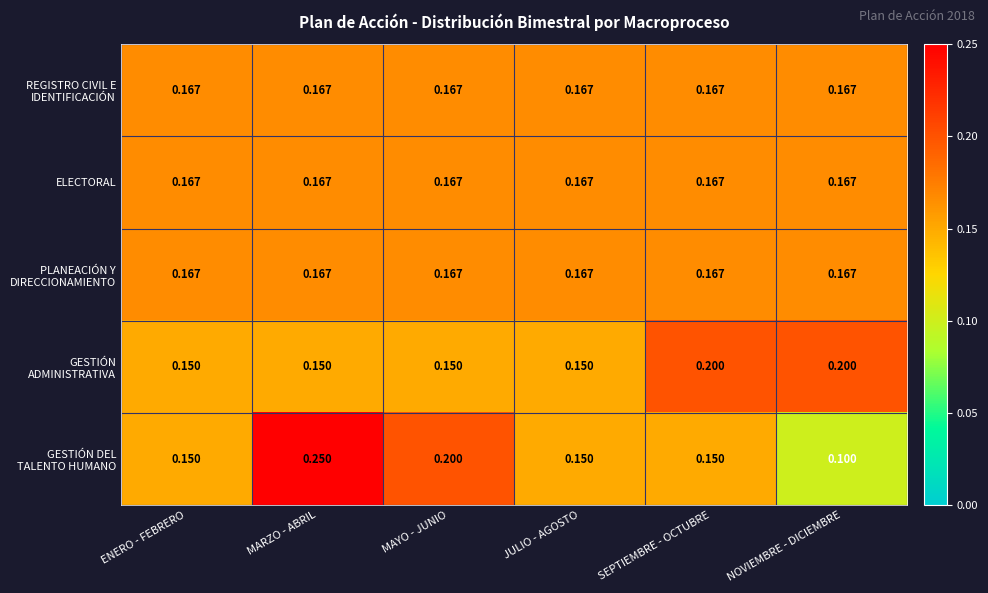

At which category is the sum across all series the highest?

MARZO - ABRIL